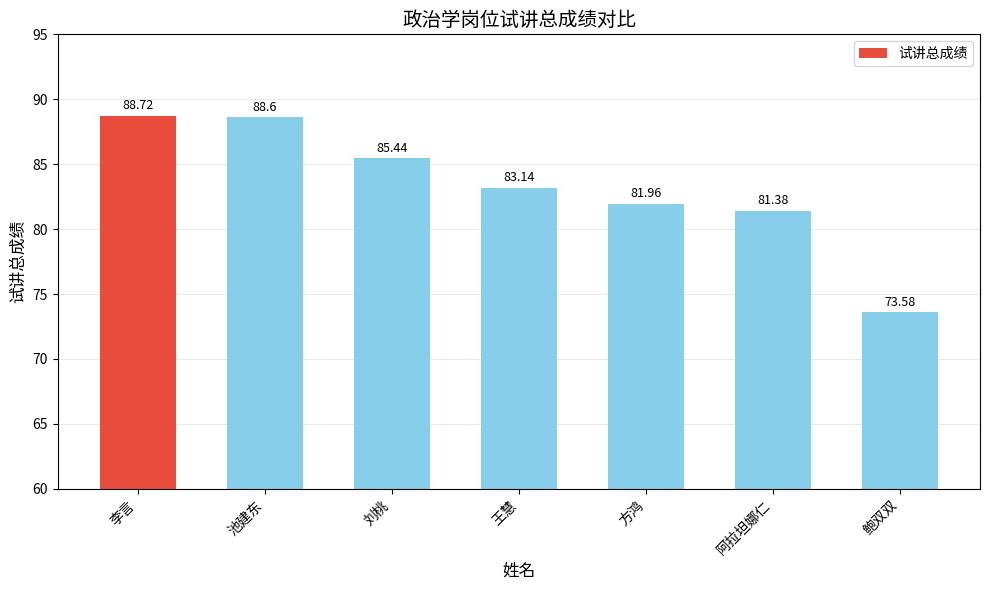

Read the value at 李言.

88.7